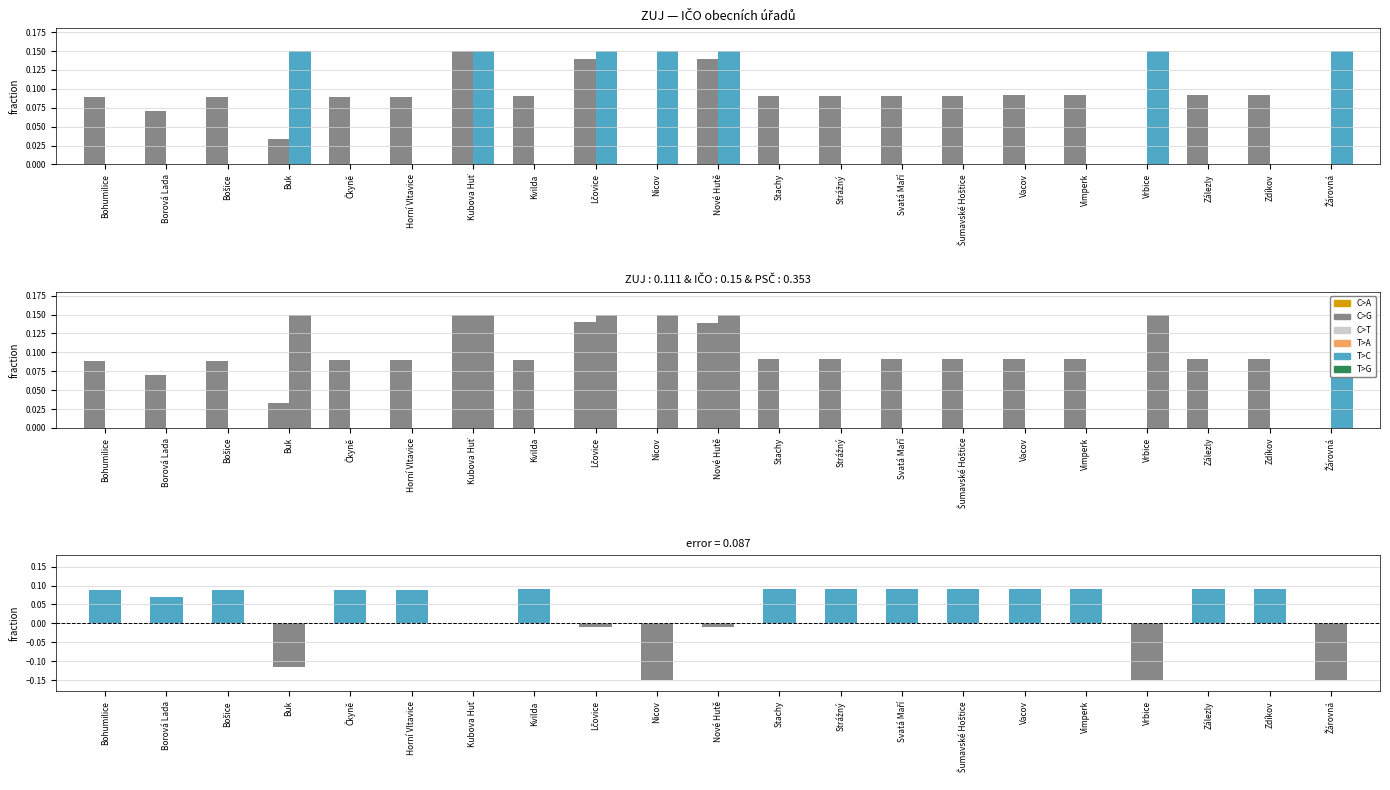

What is the value of the ZUJ bar at the 8th from the left?

0.1